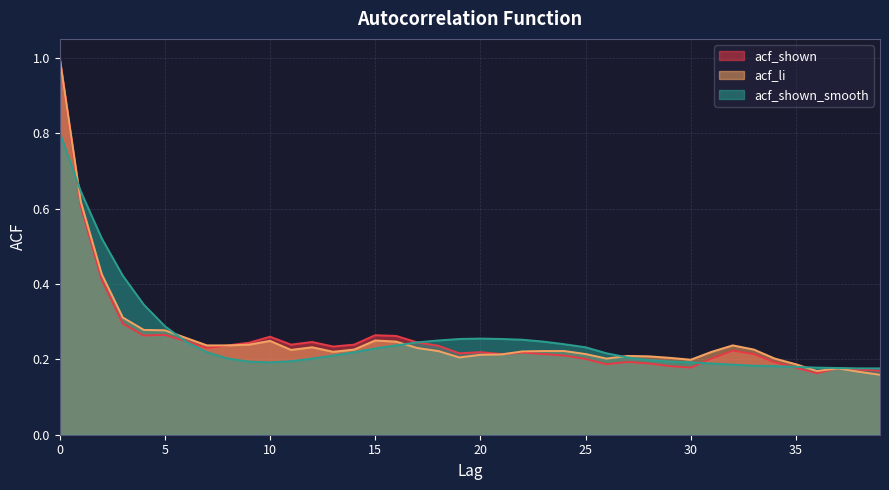

Which series ends up on top after the final intersection of acf_shown and acf_shown_smooth?

acf_shown_smooth